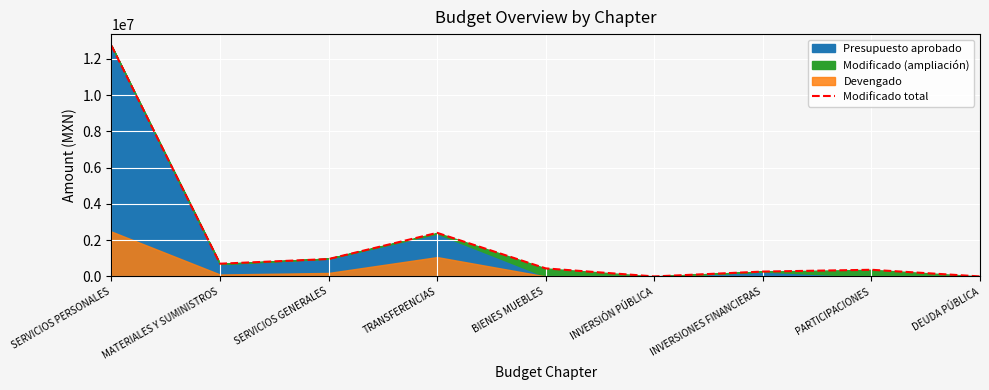

True or false: the data has more than 2 interior local peaks.

False